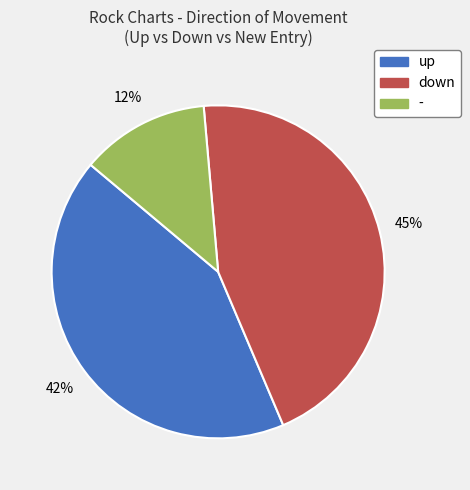

To the nearest percent, what is the average slice percentage?

33%